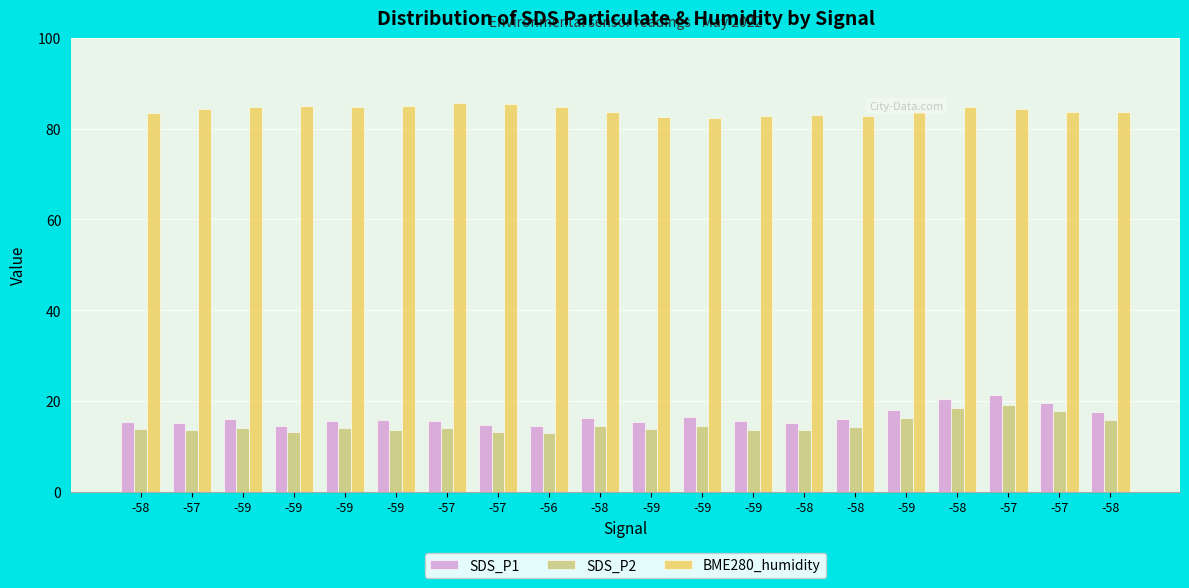

What is the difference between the SDS_P2 values at -57 and -58?

2.1